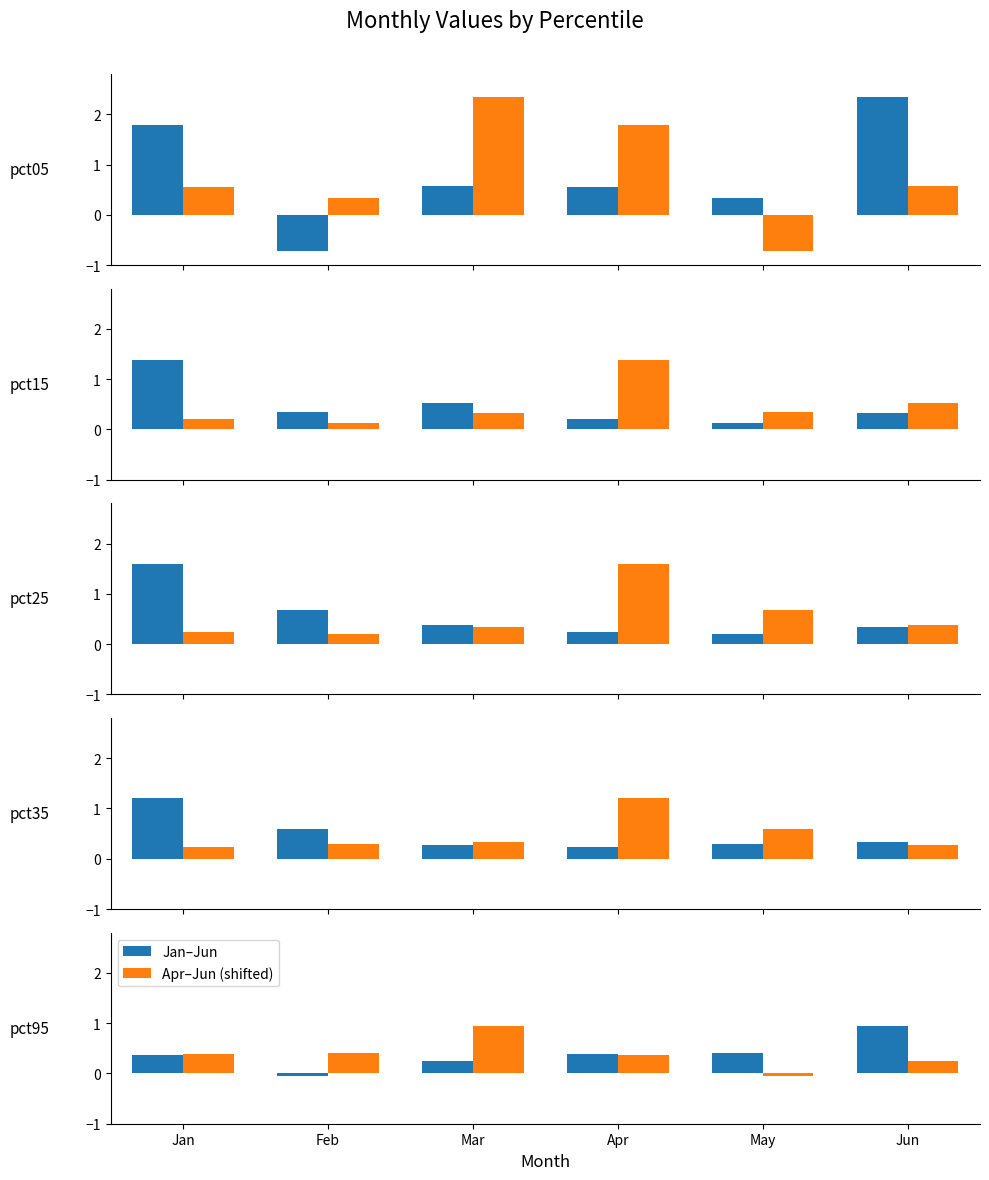

Between Apr and May, which series saw the biggest shift?

Apr–Jun (shifted)